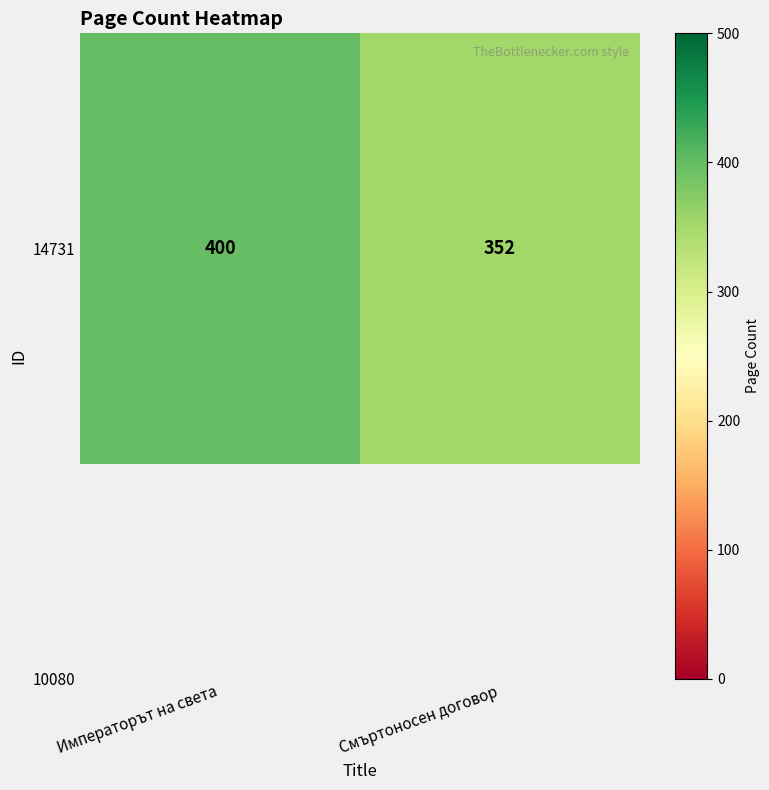

At which category does the chart reach its minimum across all series?

Смъртоносен договор